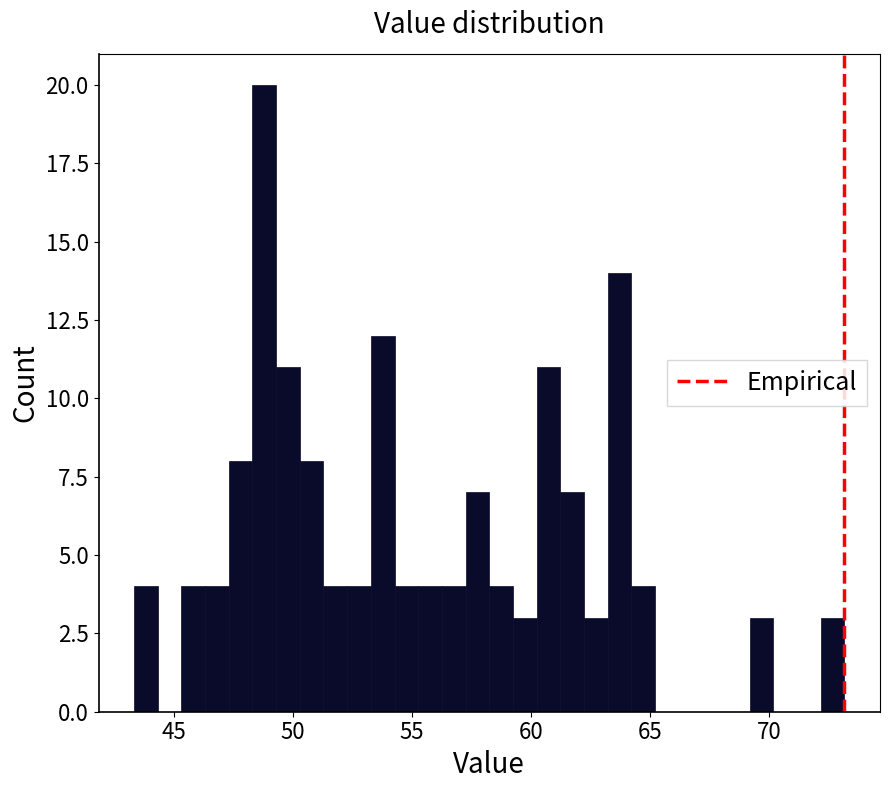

Read against the x-axis, roughly where is the centre of the tallest bar?

49.0